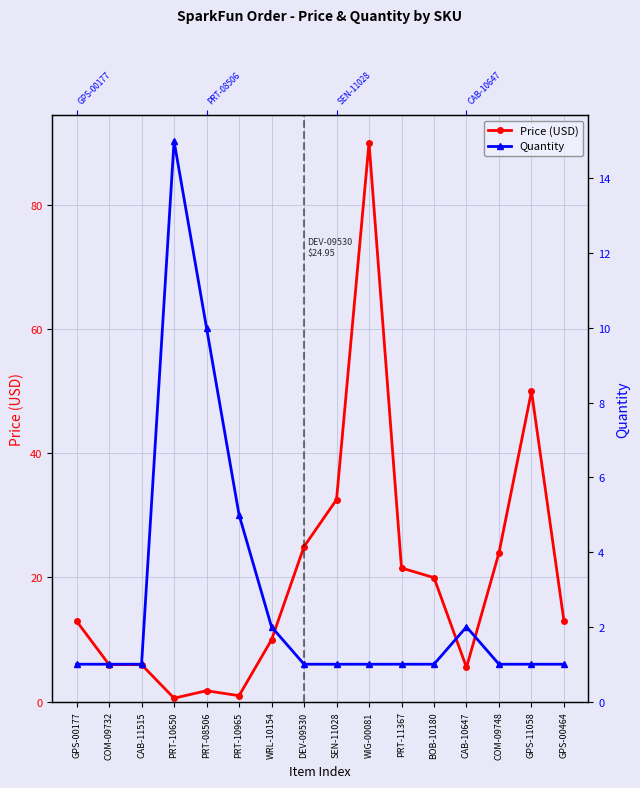

Reading left to right, what are all the values shown in this chart?

Price (USD): 12.9	6.0	6.0	0.6	1.8	0.9	9.9	24.9	32.5	90.0	21.5	19.9	5.5	23.9	50.0	12.9
Quantity: 1.0	1.0	1.0	15.0	10.0	5.0	2.0	1.0	1.0	1.0	1.0	1.0	2.0	1.0	1.0	1.0